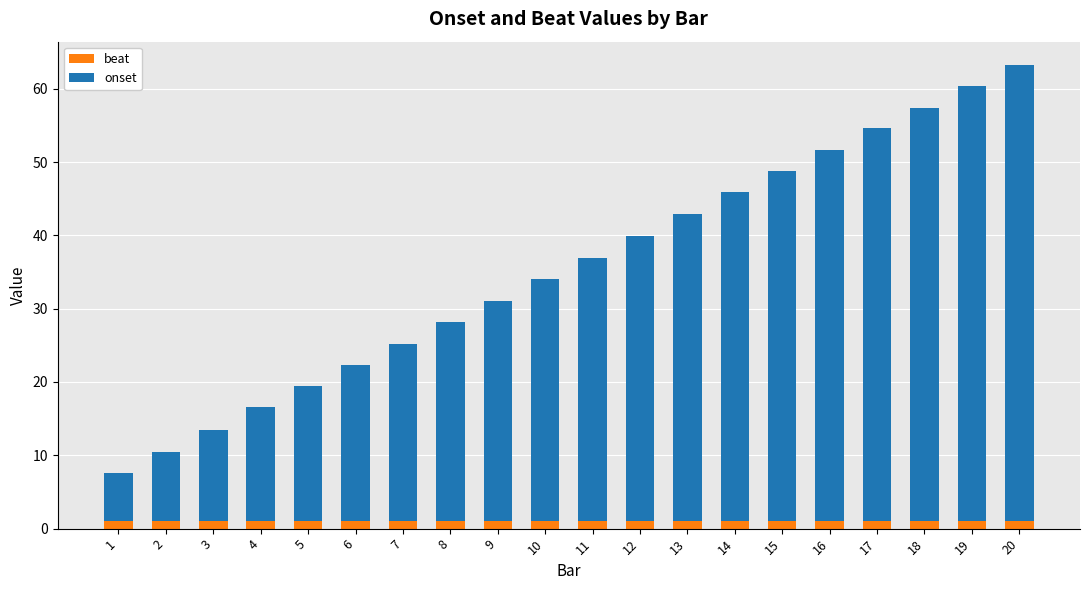

At which category is the sum across all series the highest?

20